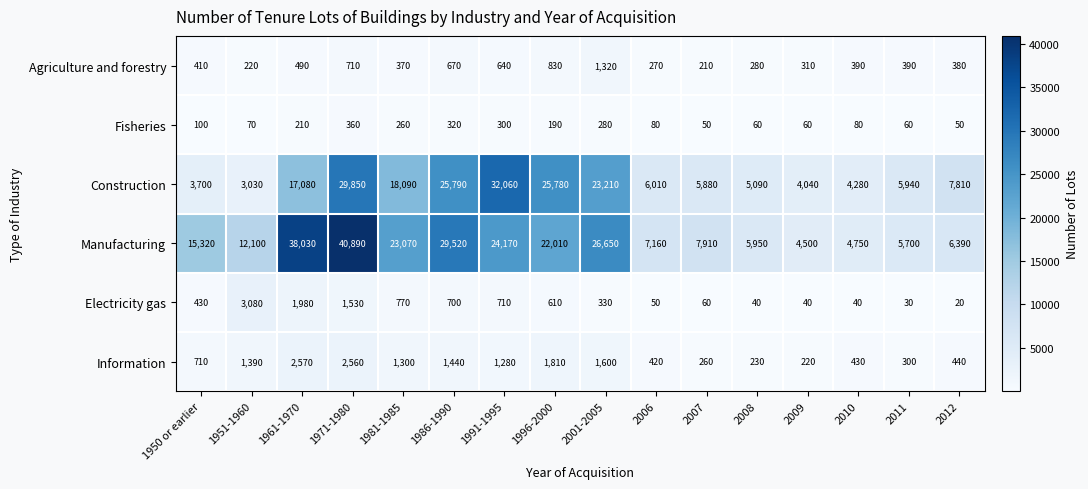

At which category does the chart reach its minimum across all series?

2012